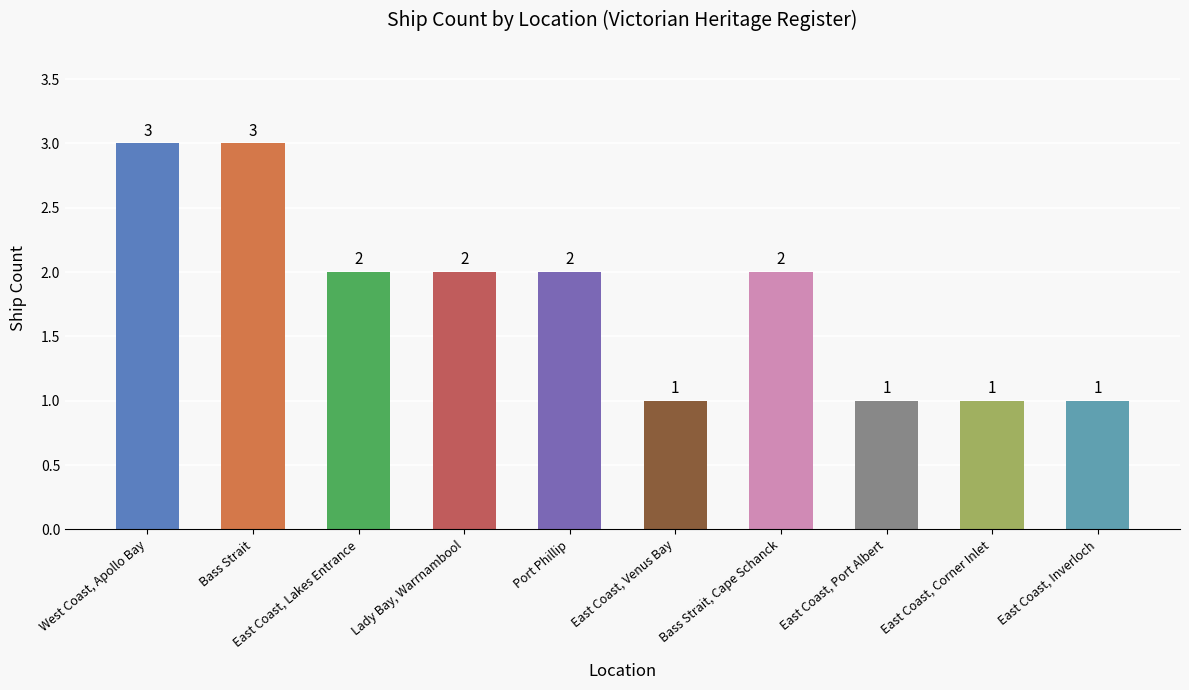

The value at East Coast, Port Albert is 2. True or false?

False